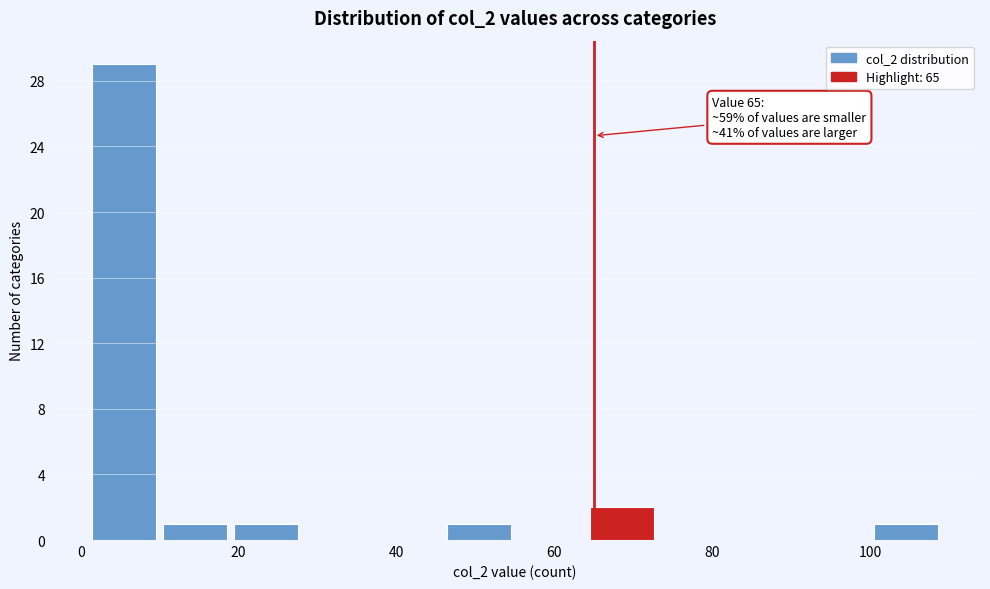

Over which range of the x-axis is the bar tallest?

1 to 10